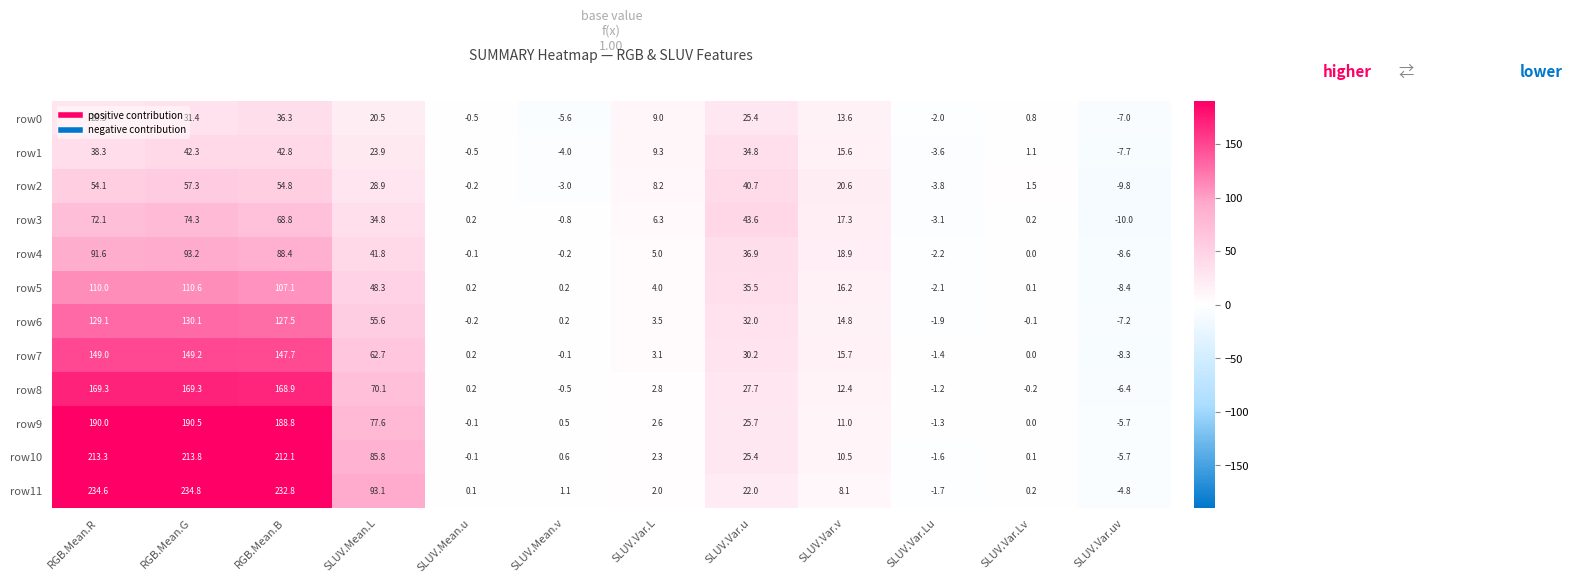

At which category is the sum across all series the highest?

RGB.Mean.G